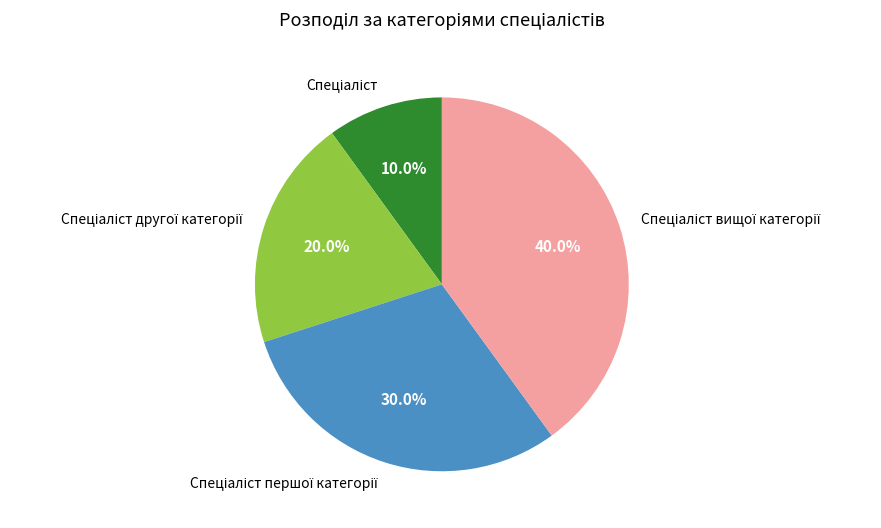

Is there a majority slice in this chart?

No